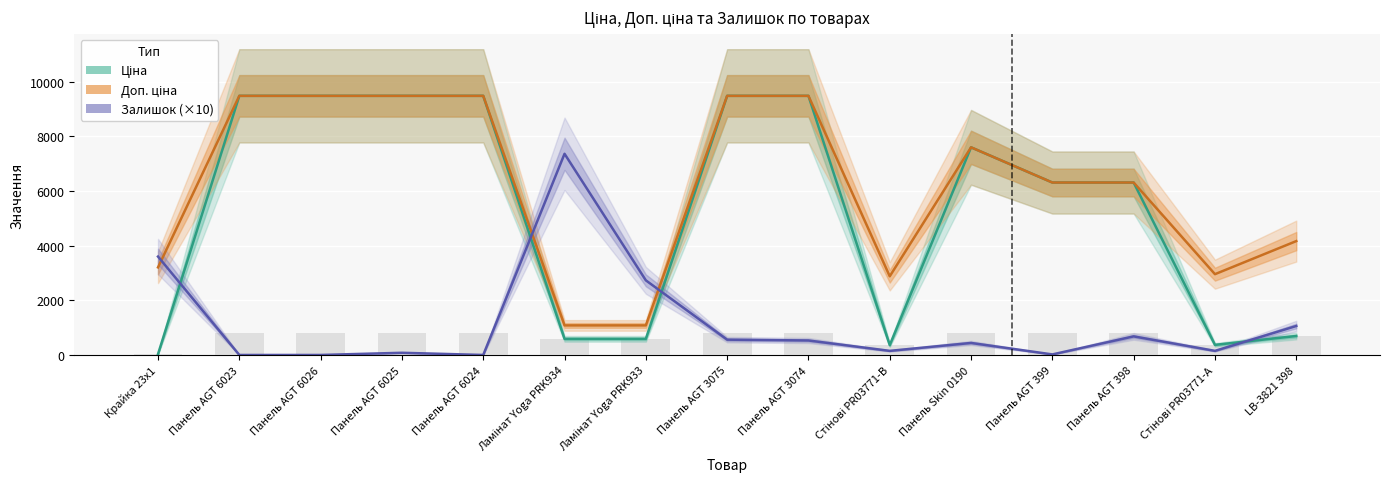

What is the value of the Доп. ціна bar at the 15th from the left?

4165.6